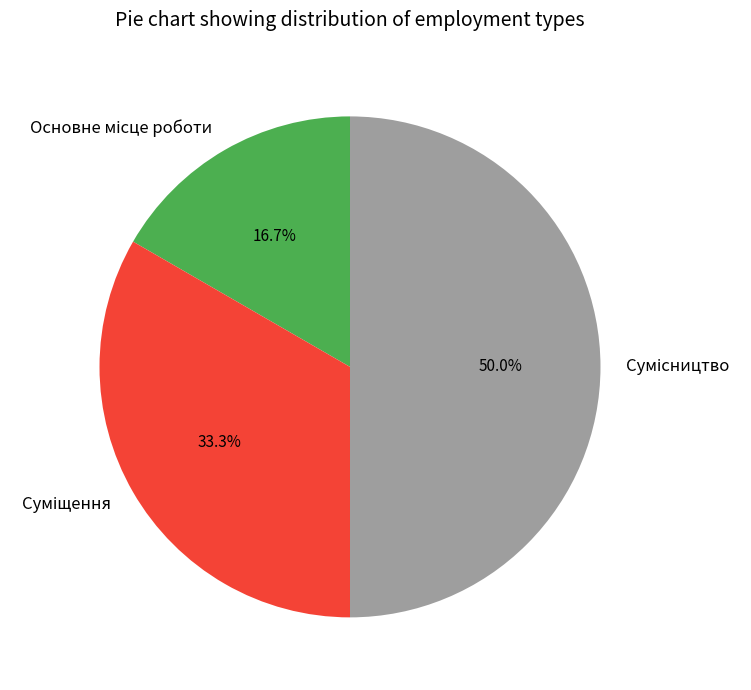

Rank the categories by value from highest to lowest.

Сумісництво, Суміщення, Основне місце роботи